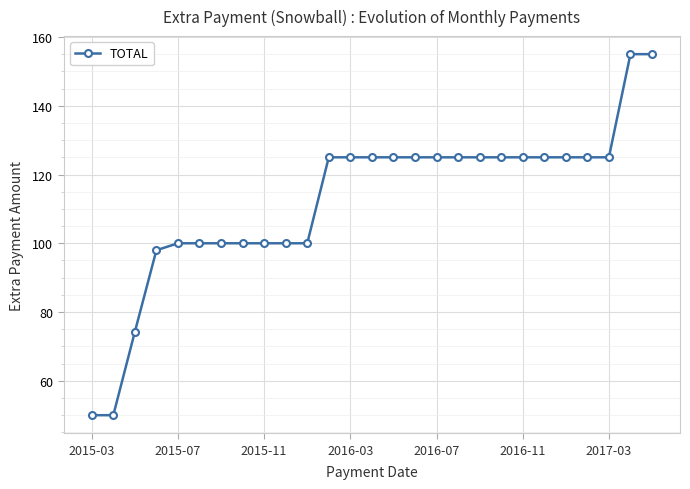

What is the difference between the second highest and minimum values?

105.0